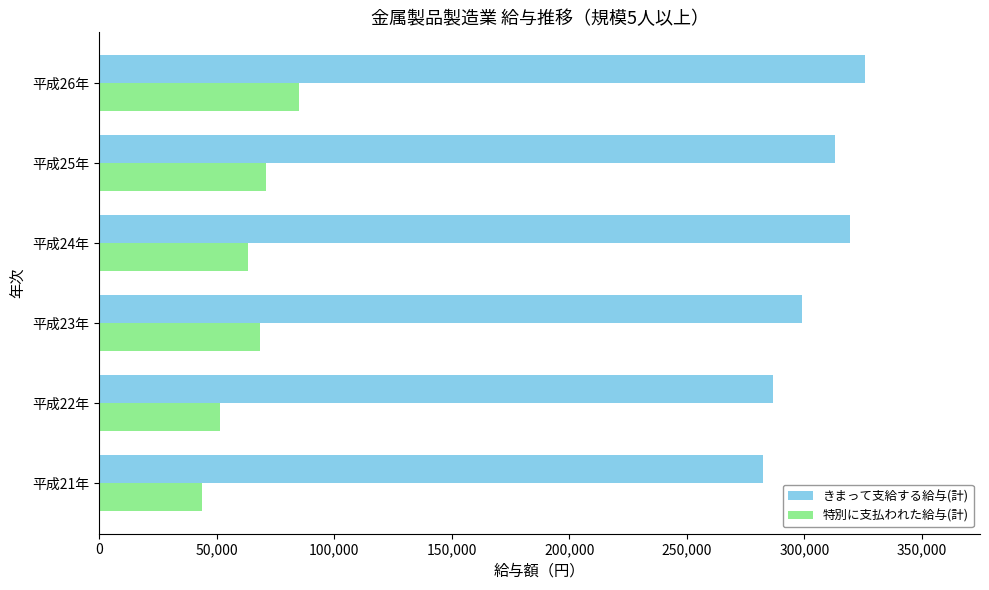

Which series changed the most between 平成22年 and 平成24年?

きまって支給する給与(計)